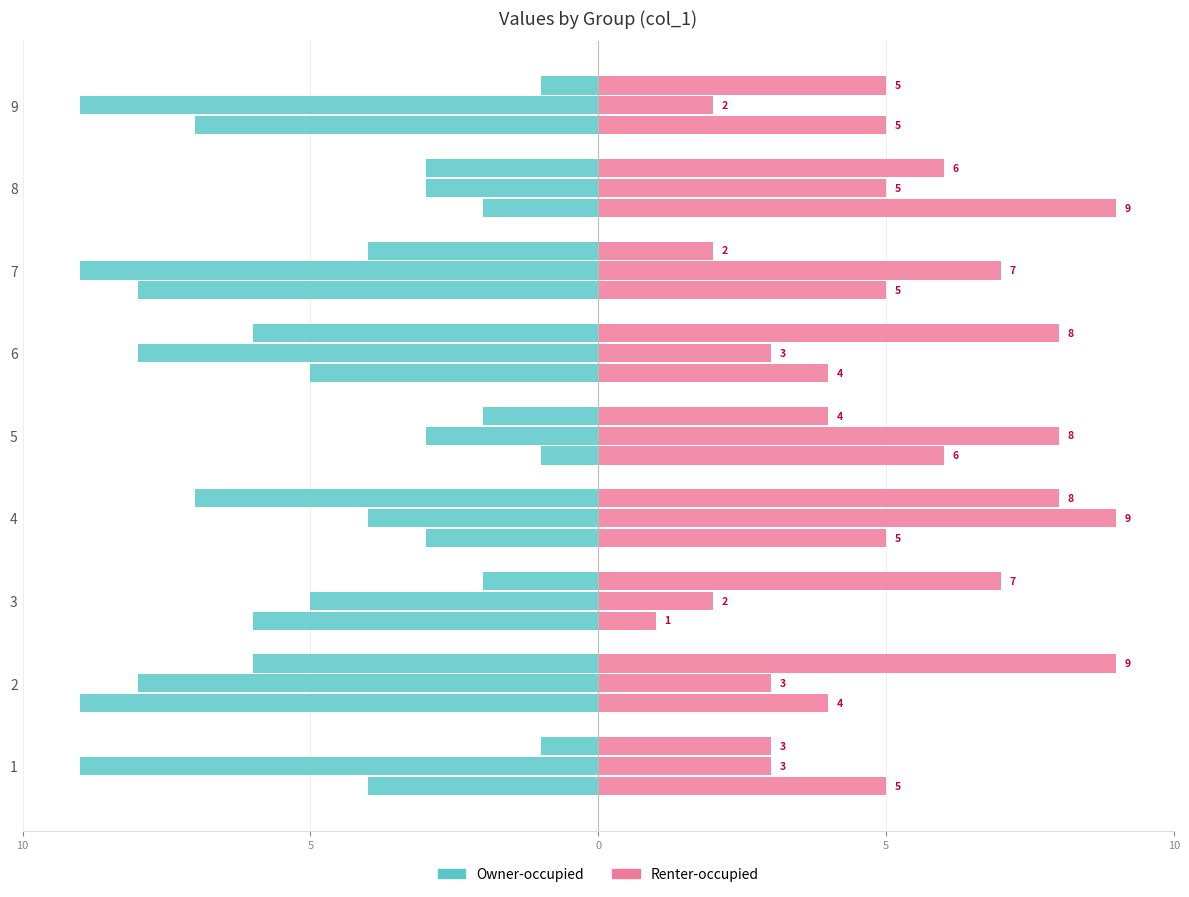

Are the bars grouped side by side (vs. stacked)?

Yes